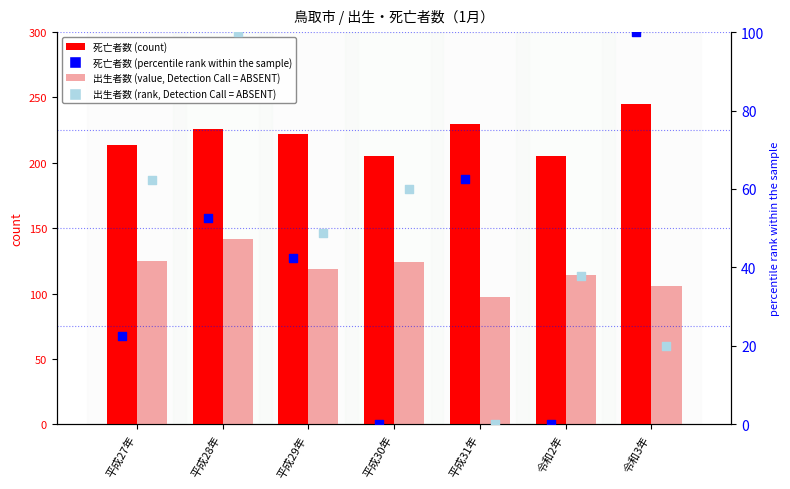

Which series has the widest spread of Y values?

死亡者数（percentile rank within the sample）